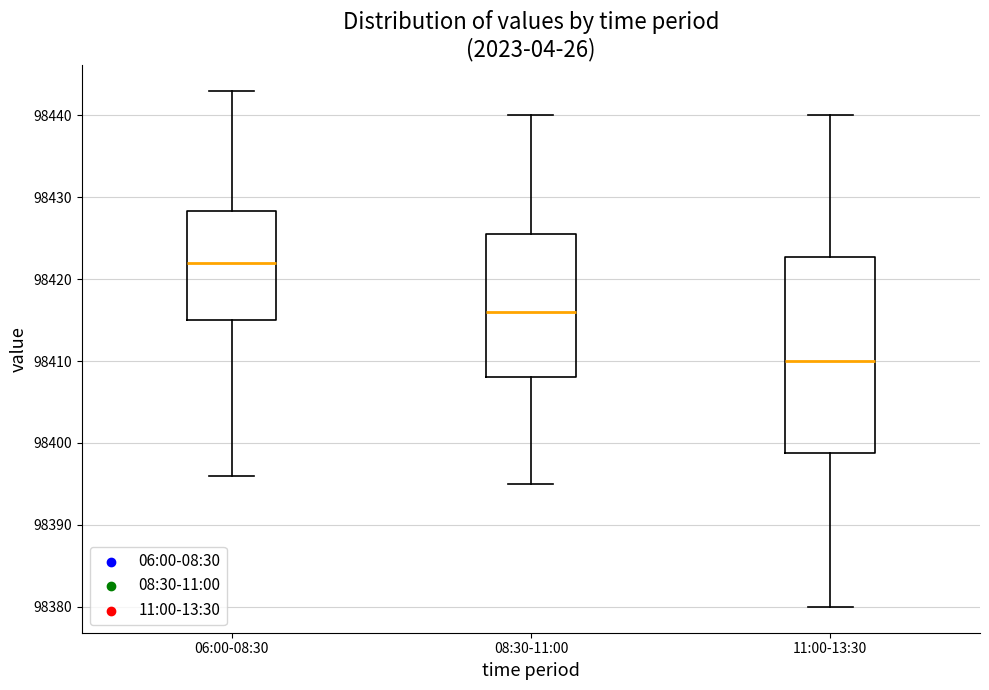

Which box is the tallest, from its lower edge to its upper edge?

11:00-13:30